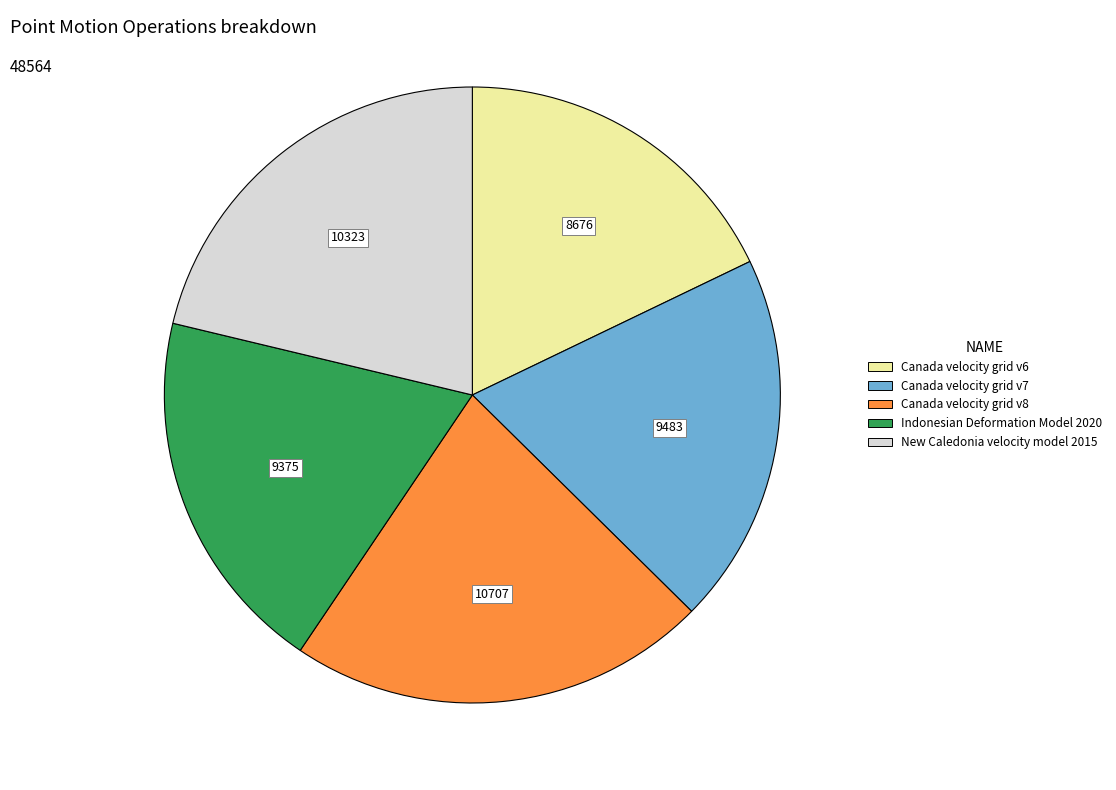

Does New Caledonia velocity model 2015 represent more than half of the total?

No